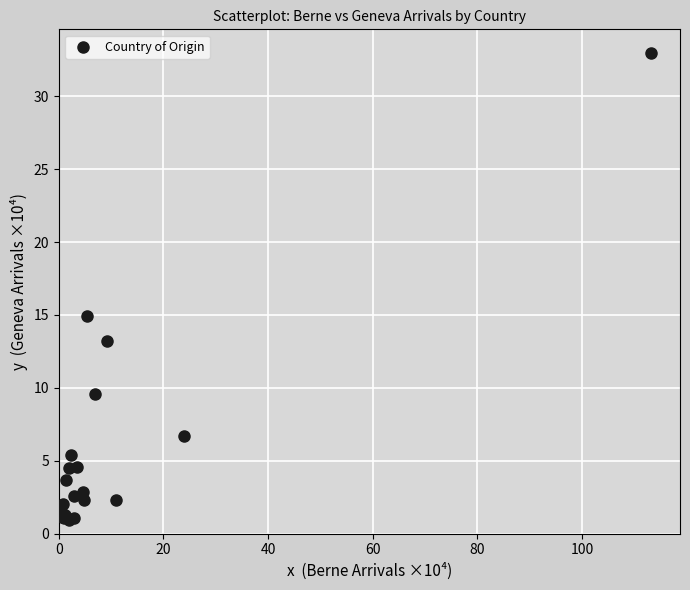

What Y value in the scatter plot is closest to 16?

14.9